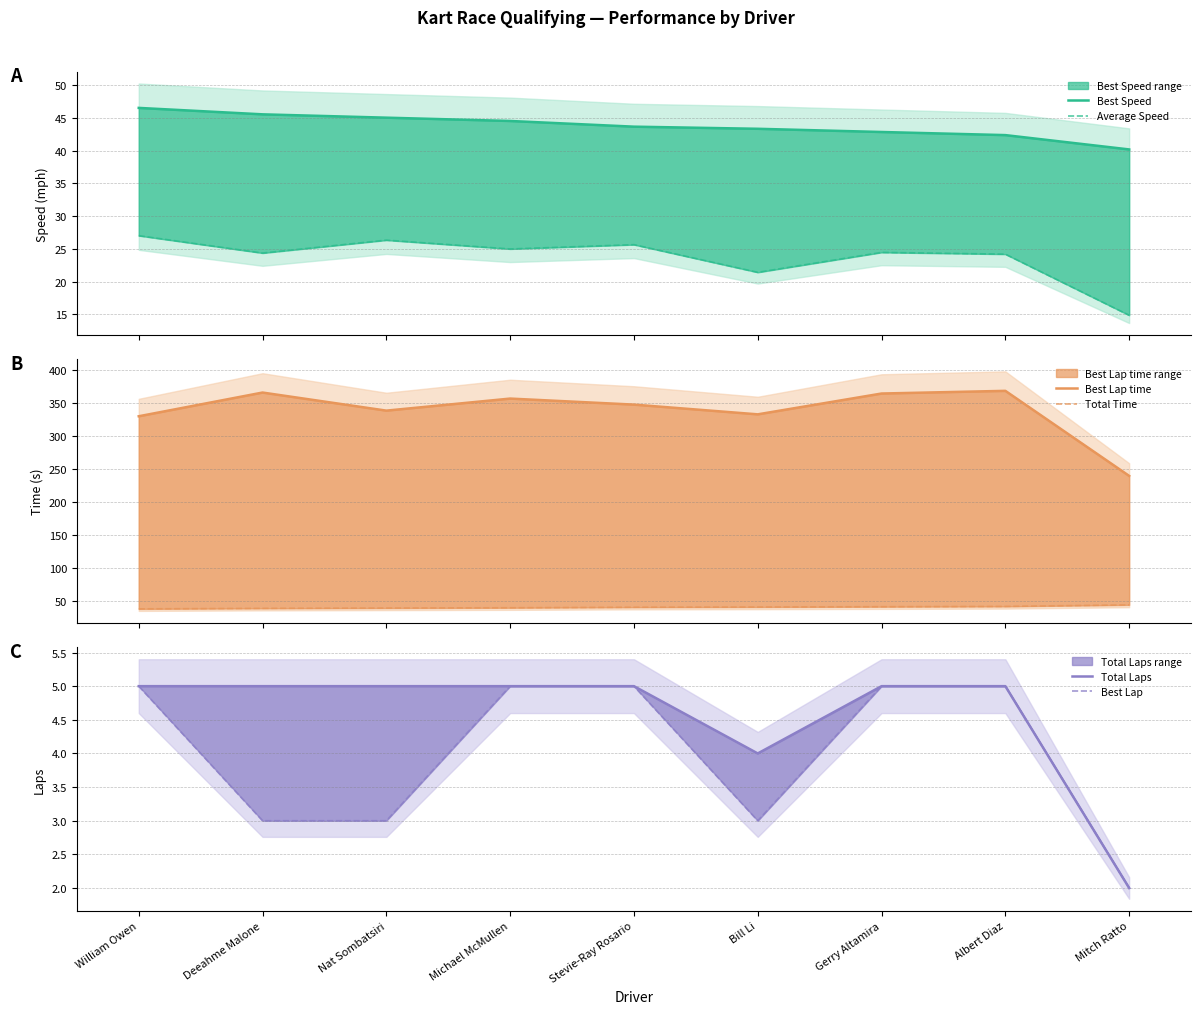

True or false: Total Time has more than 1 points higher than both neighbors.

False